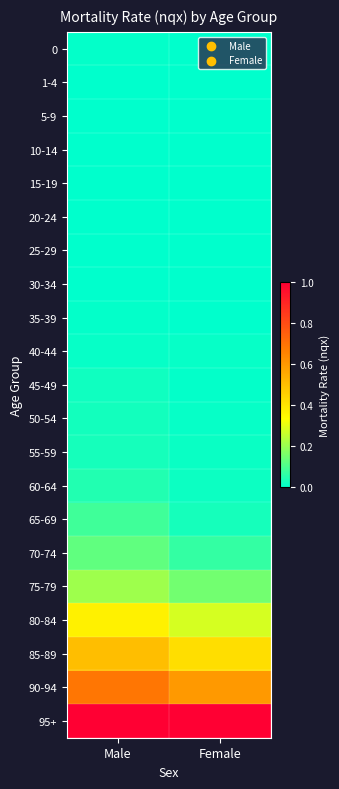

At how many categories does at least one series exceed 0?

2